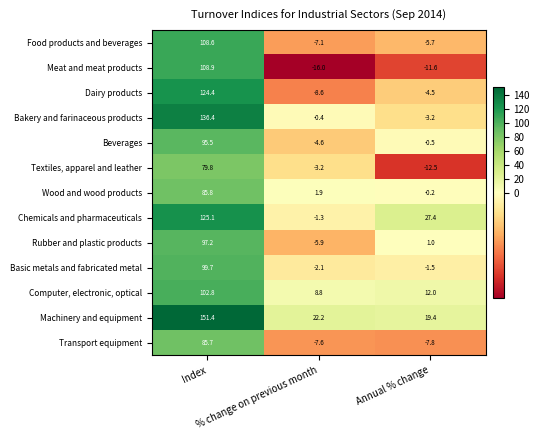

Rank the series by their maximum value, from highest to lowest.

Machinery and equipment, Bakery and farinaceous products, Chemicals and pharmaceuticals, Dairy products, Meat and meat products, Food products and beverages, Computer, electronic, optical, Basic metals and fabricated metal, Rubber and plastic products, Beverages, Wood and wood products, Transport equipment, Textiles, apparel and leather